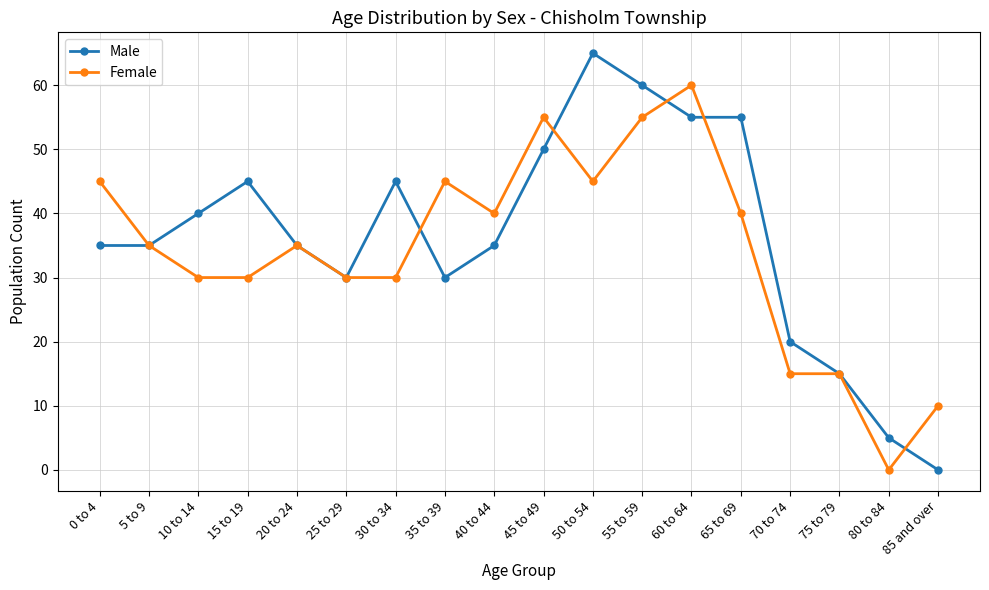

How many series are shown in this chart?

2